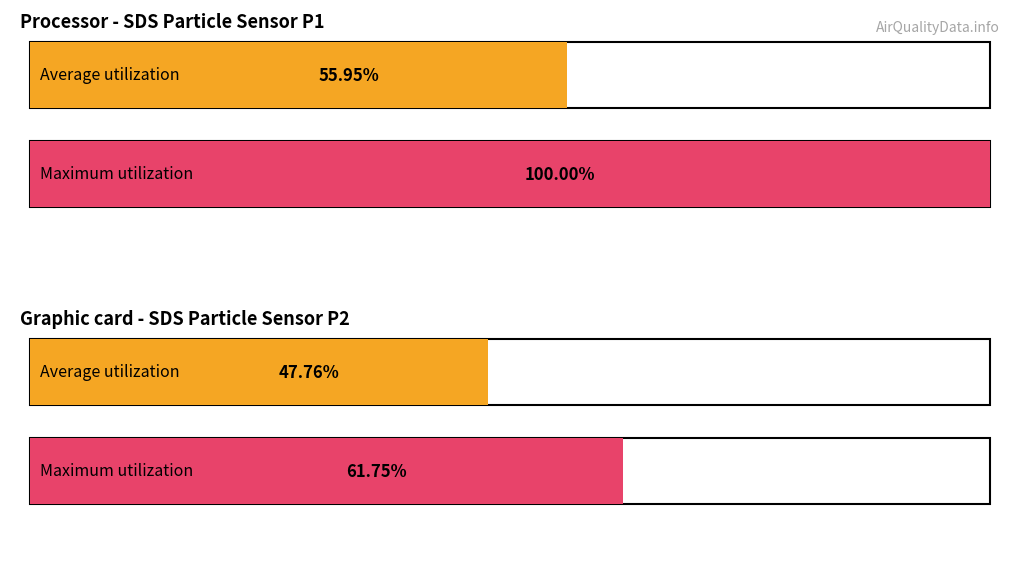

Which series has the largest total across all categories?

Maximum utilization